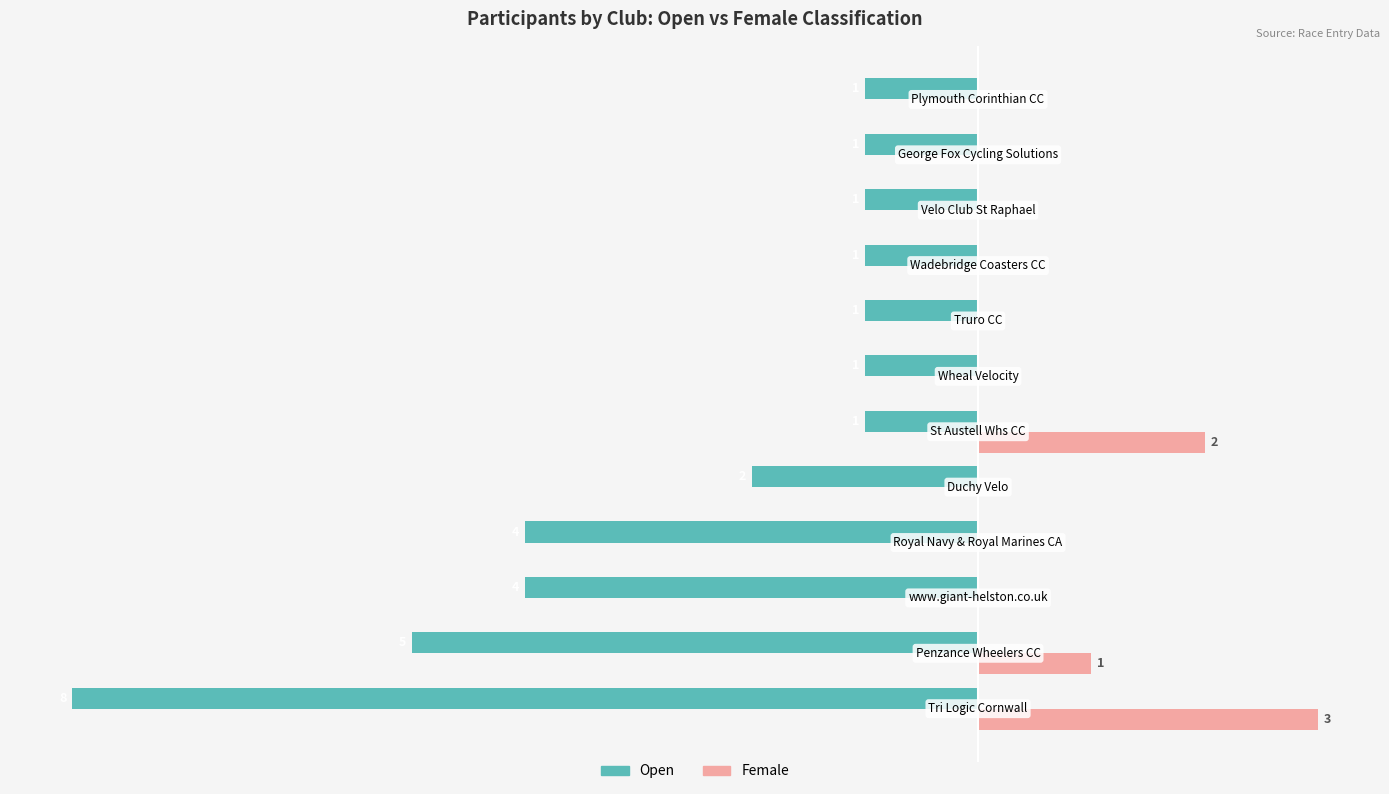

Reading left to right, list all the values displayed in this chart.

Open: -8	-5	-4	-4	-2	-1	-1	-1	-1	-1	-1	-1
Female: 3	1	0	0	0	2	0	0	0	0	0	0